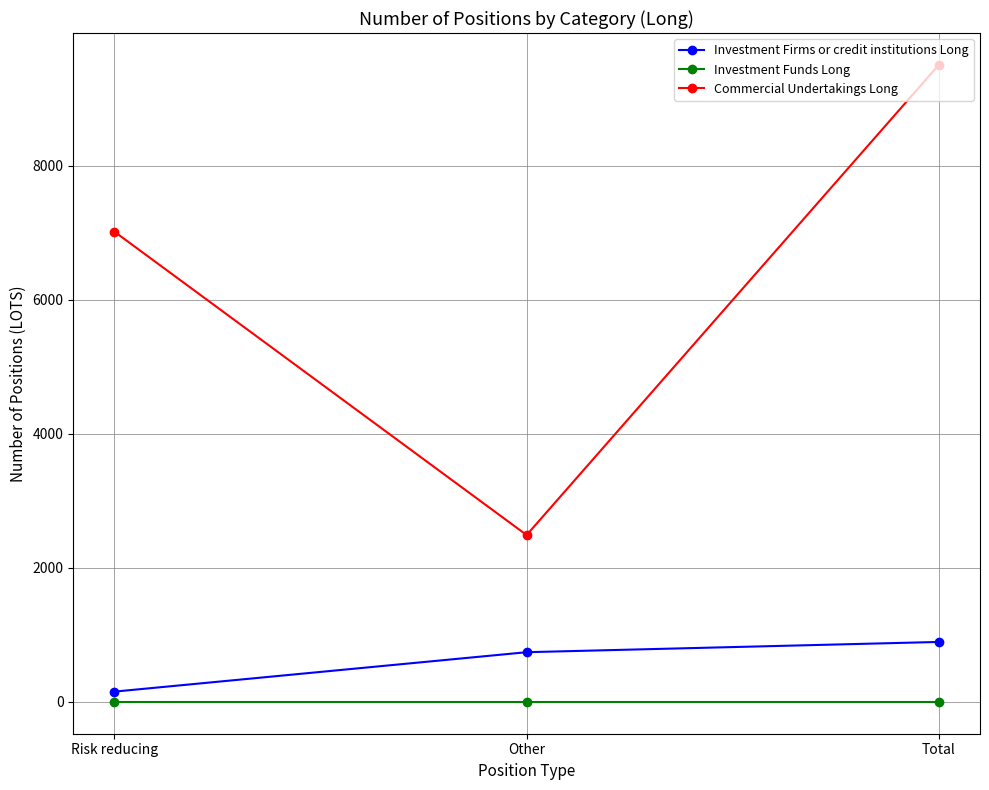

What are all the series names shown in the legend?

Investment Firms or credit institutions Long, Investment Funds Long, Commercial Undertakings Long